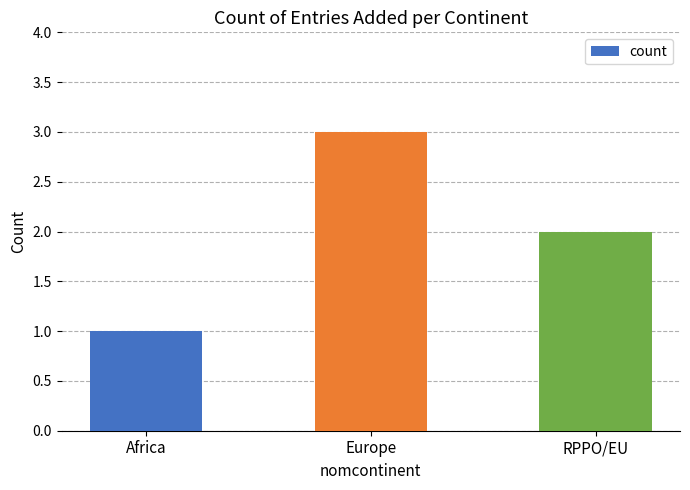

Rank the categories by value from highest to lowest.

Europe, RPPO/EU, Africa